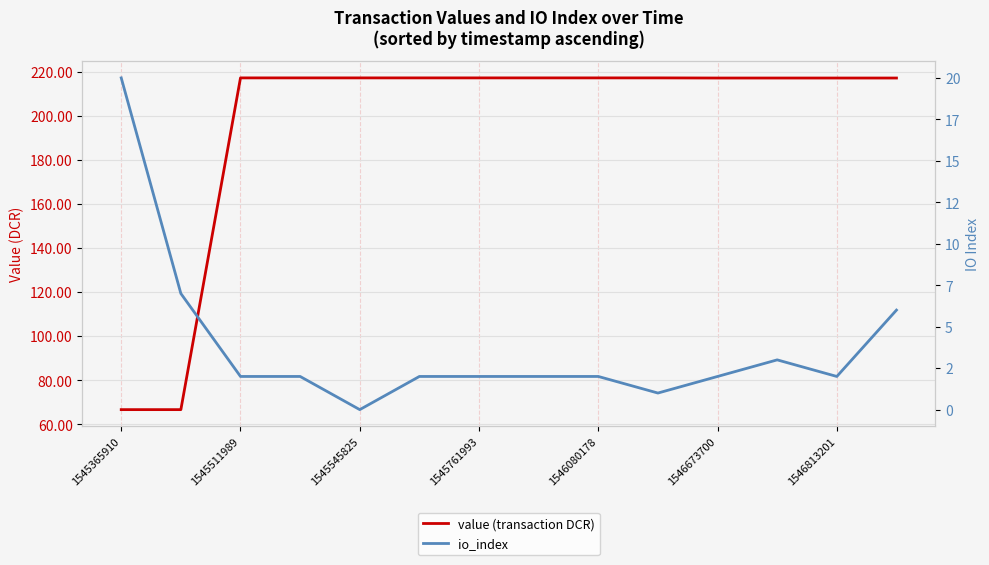

True or false: value (transaction DCR) has more than 1 interior local peaks.

False